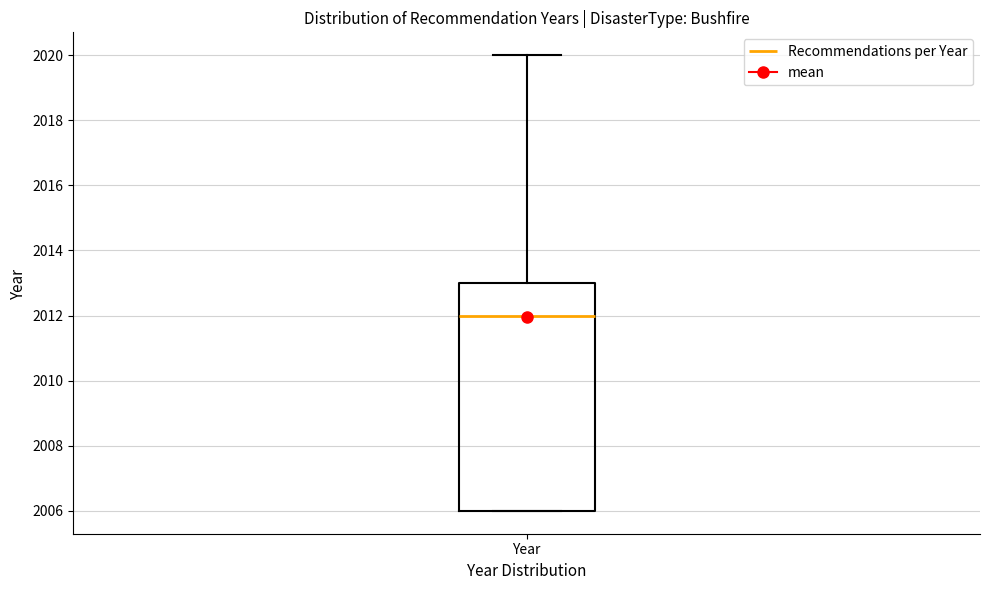

Where is the upper edge of the box for Year on the y-axis? The values are not printed on the chart, so give them approximately, as read against the axis.

2013